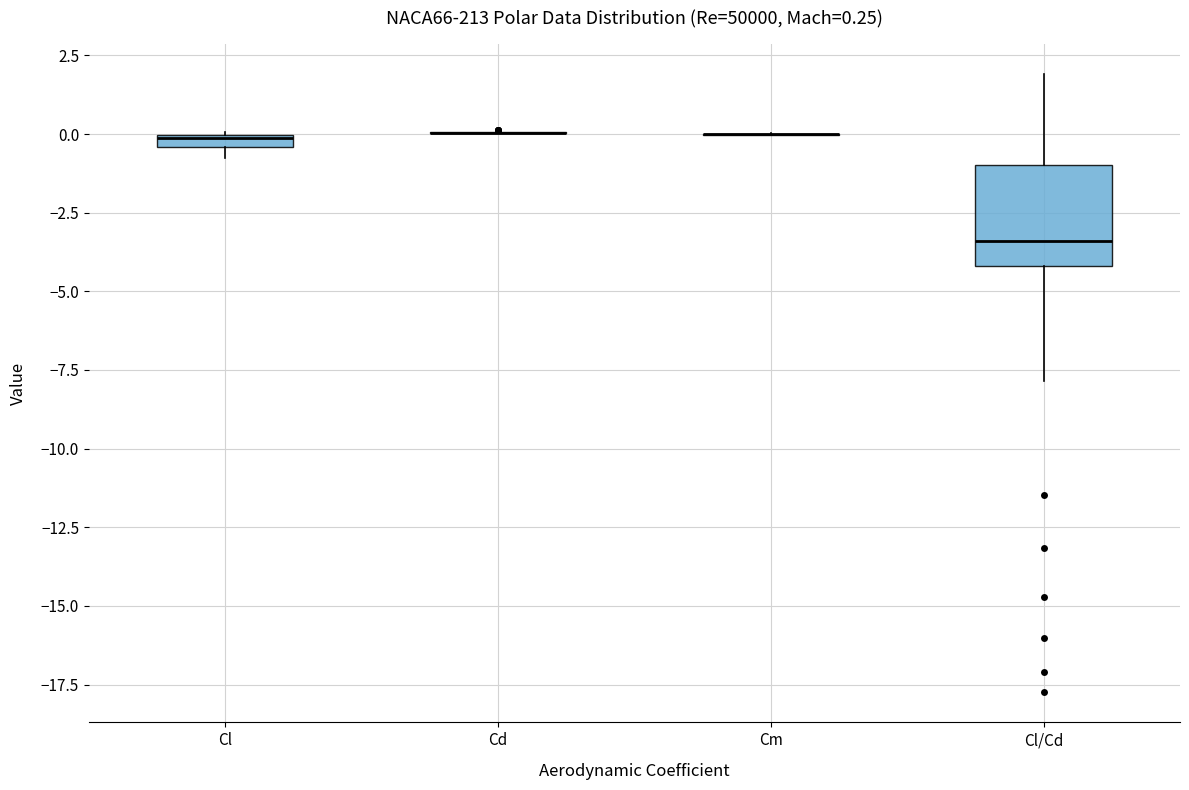

Comparing the boxes themselves (not the whiskers), which one is the tallest?

Cl/Cd